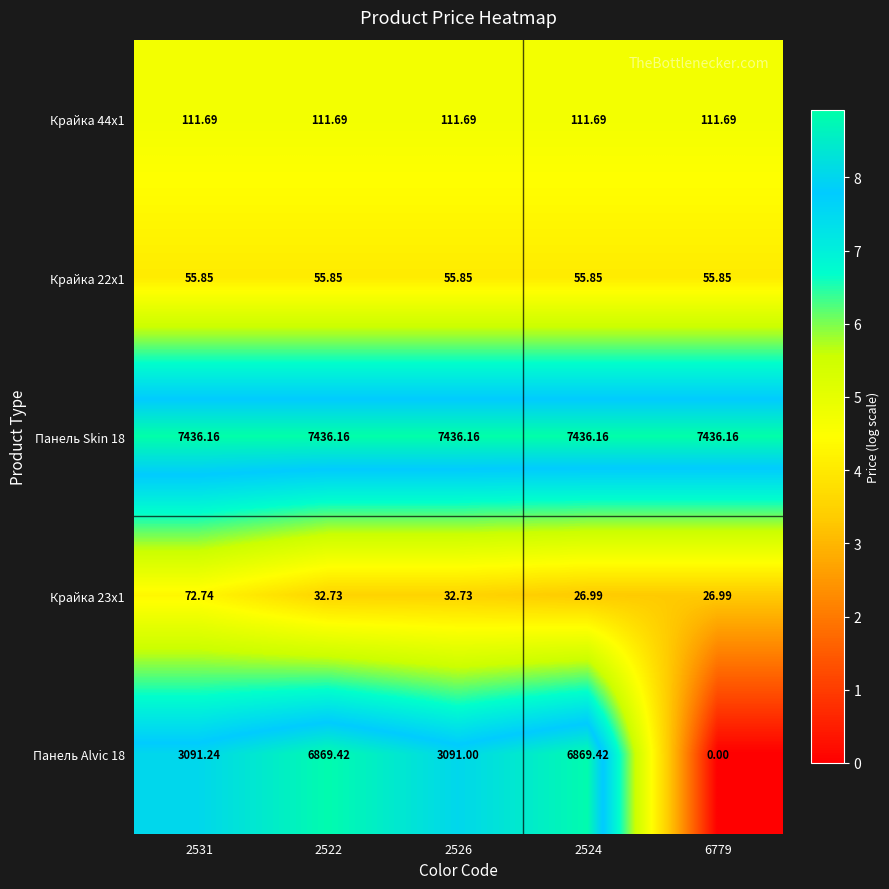

Is the value of Крайка 44x1 at 2526 greater than the value of Крайка 23x1 at 6779?

Yes